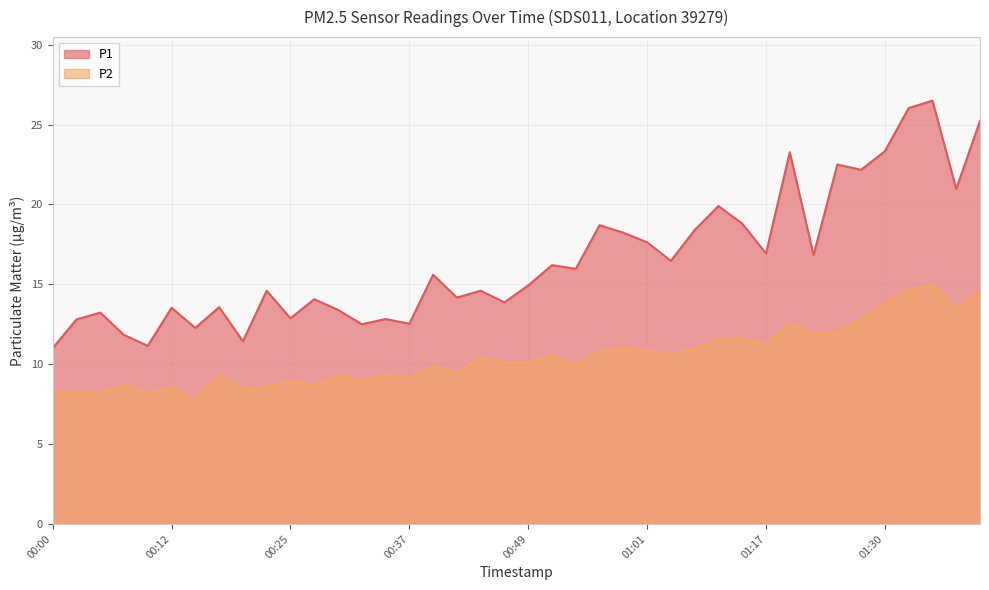

Reading left to right, list all the values displayed in this chart.

P1: 00:00=11.0	00:02=12.8	00:05=13.2	00:07=11.8	00:10=11.2	00:12=13.5	00:15=12.3	00:17=13.6	00:20=11.4	00:22=14.6	00:25=12.9	00:27=14.1	00:29=13.4	00:32=12.5	00:34=12.8	00:37=12.5	00:39=15.6	00:42=14.2	00:44=14.6	00:47=13.9	00:49=14.9	00:51=16.2	00:54=16.0	00:56=18.7	00:59=18.2	01:01=17.6	01:04=16.5	01:06=18.4	01:12=19.9	01:14=18.8	01:17=16.9	01:19=23.3	01:22=16.8	01:24=22.5	01:27=22.2	01:30=23.3	01:32=26.0	01:35=26.5	01:37=21.0	01:40=25.2
P2: 00:00=8.3	00:02=8.2	00:05=8.3	00:07=8.7	00:10=8.2	00:12=8.5	00:15=7.8	00:17=9.3	00:20=8.4	00:22=8.6	00:25=9.0	00:27=8.7	00:29=9.3	00:32=9.0	00:34=9.3	00:37=9.1	00:39=9.9	00:42=9.4	00:44=10.4	00:47=10.1	00:49=10.1	00:51=10.6	00:54=9.9	00:56=10.8	00:59=11.1	01:01=10.9	01:04=10.6	01:06=11.0	01:12=11.5	01:14=11.7	01:17=11.2	01:19=12.5	01:22=11.9	01:24=12.0	01:27=12.8	01:30=13.8	01:32=14.6	01:35=15.0	01:37=13.5	01:40=14.5